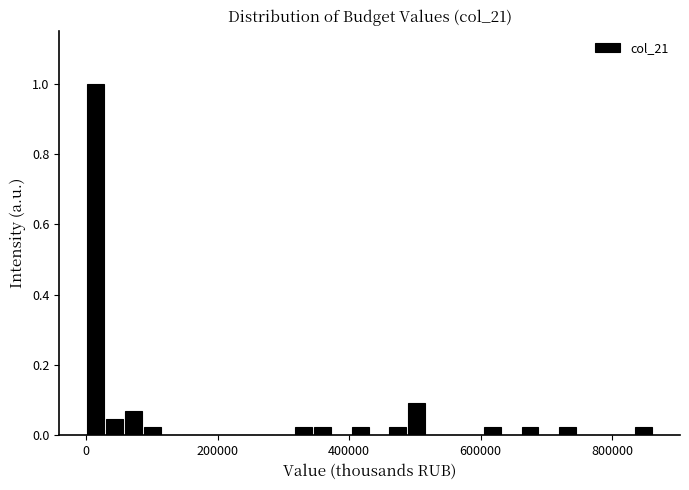

Read against the x-axis, roughly where is the centre of the tallest bar?

20000